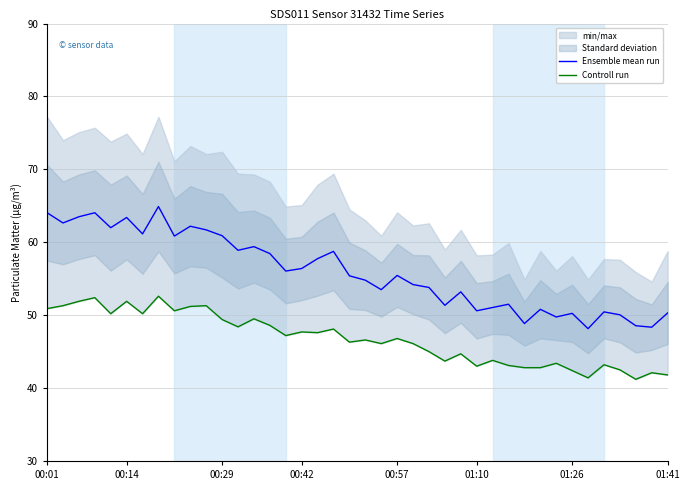

At how many categories does at least one series exceed 44?

40